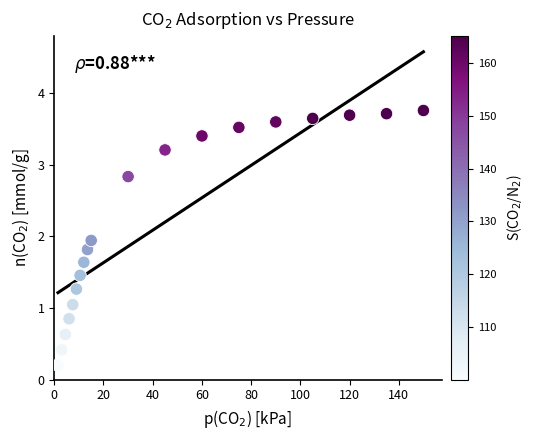

What is the range of X values (max minus min)?

148.5